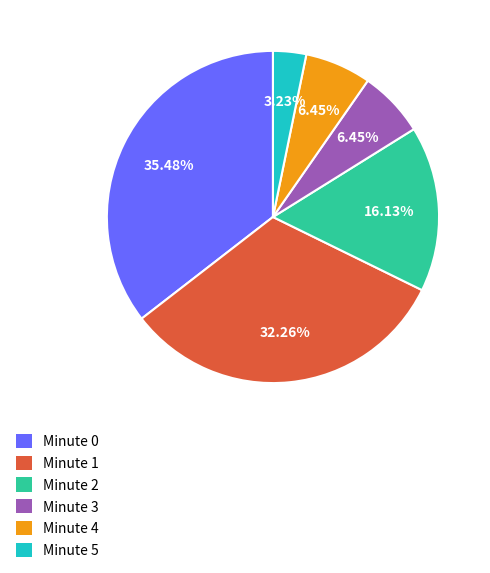

Does Minute 2 account for over 50% of the chart?

No